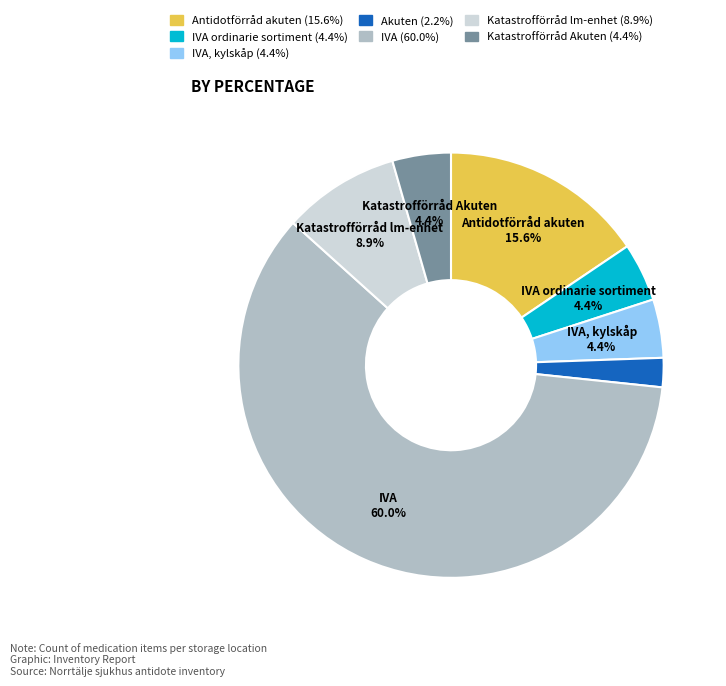

Is there a majority slice in this chart?

Yes